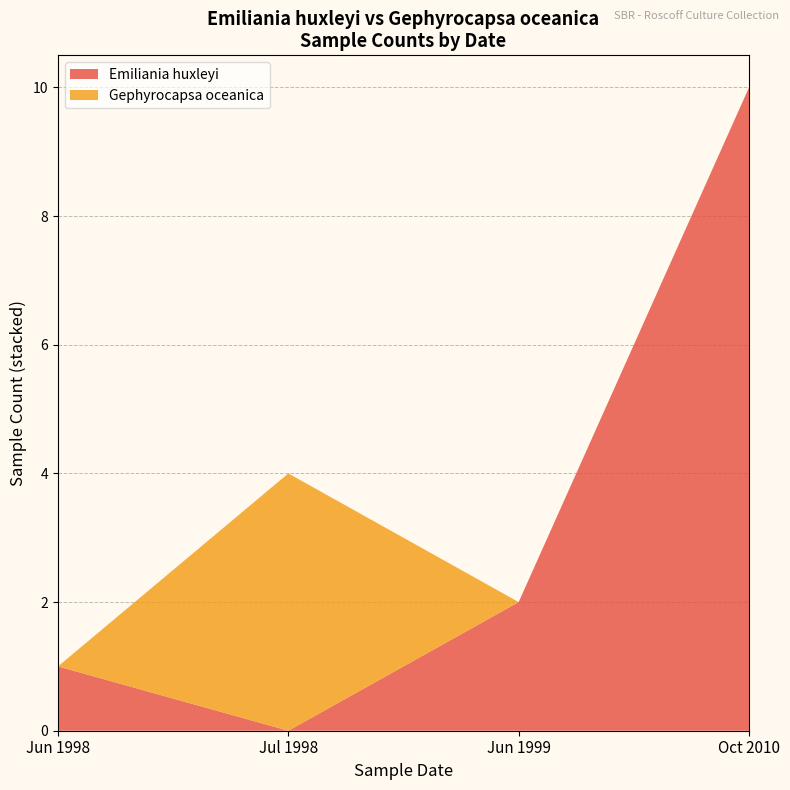

Reading left to right, transcribe the values for Emiliania huxleyi.

1	0	2	10